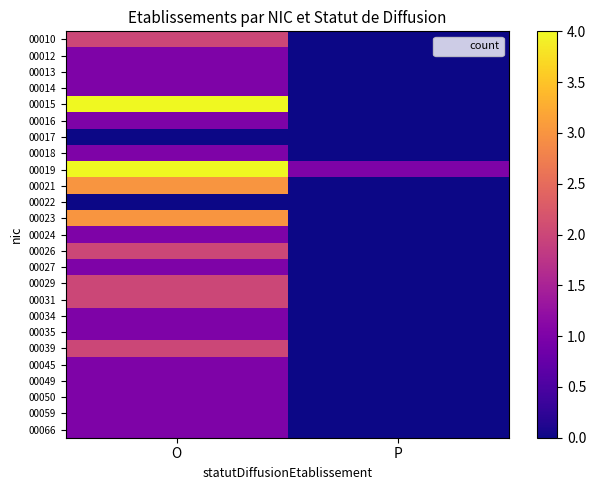

Reading left to right, list all the values displayed in this chart.

00010: O=2	P=0
00012: O=1	P=0
00013: O=1	P=0
00014: O=1	P=0
00015: O=4	P=0
00016: O=1	P=0
00017: O=0	P=0
00018: O=1	P=0
00019: O=4	P=1
00021: O=3	P=0
00022: O=0	P=0
00023: O=3	P=0
00024: O=1	P=0
00026: O=2	P=0
00027: O=1	P=0
00029: O=2	P=0
00031: O=2	P=0
00034: O=1	P=0
00035: O=1	P=0
00039: O=2	P=0
00045: O=1	P=0
00049: O=1	P=0
00050: O=1	P=0
00059: O=1	P=0
00066: O=1	P=0